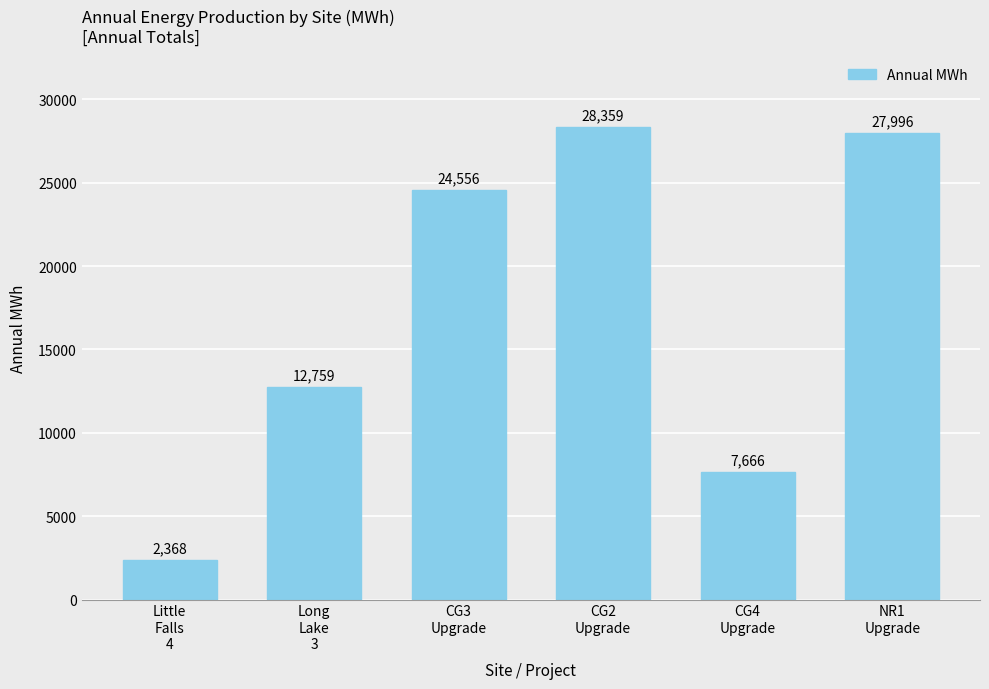

What is the change in value from Long
Lake
3 to NR1
Upgrade?

+15237